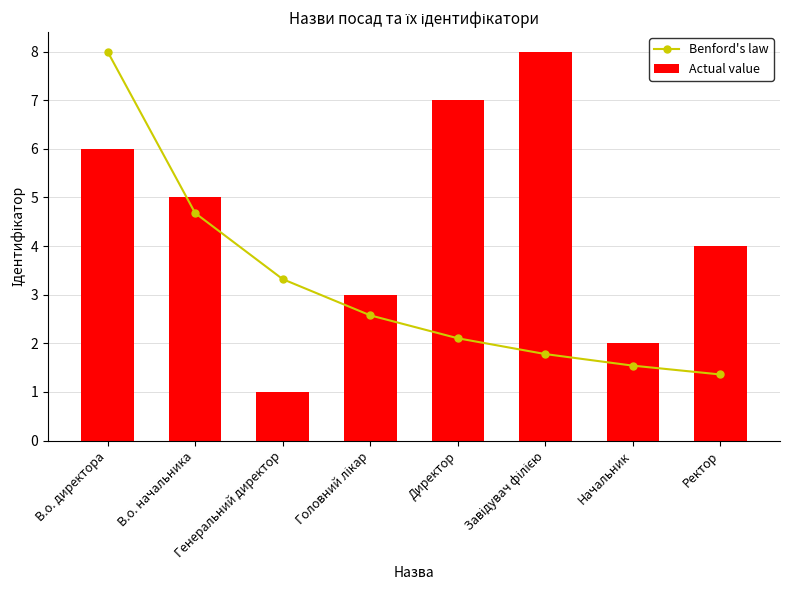

The value of Actual value at В.о. директора is 2.1. True or false?

False